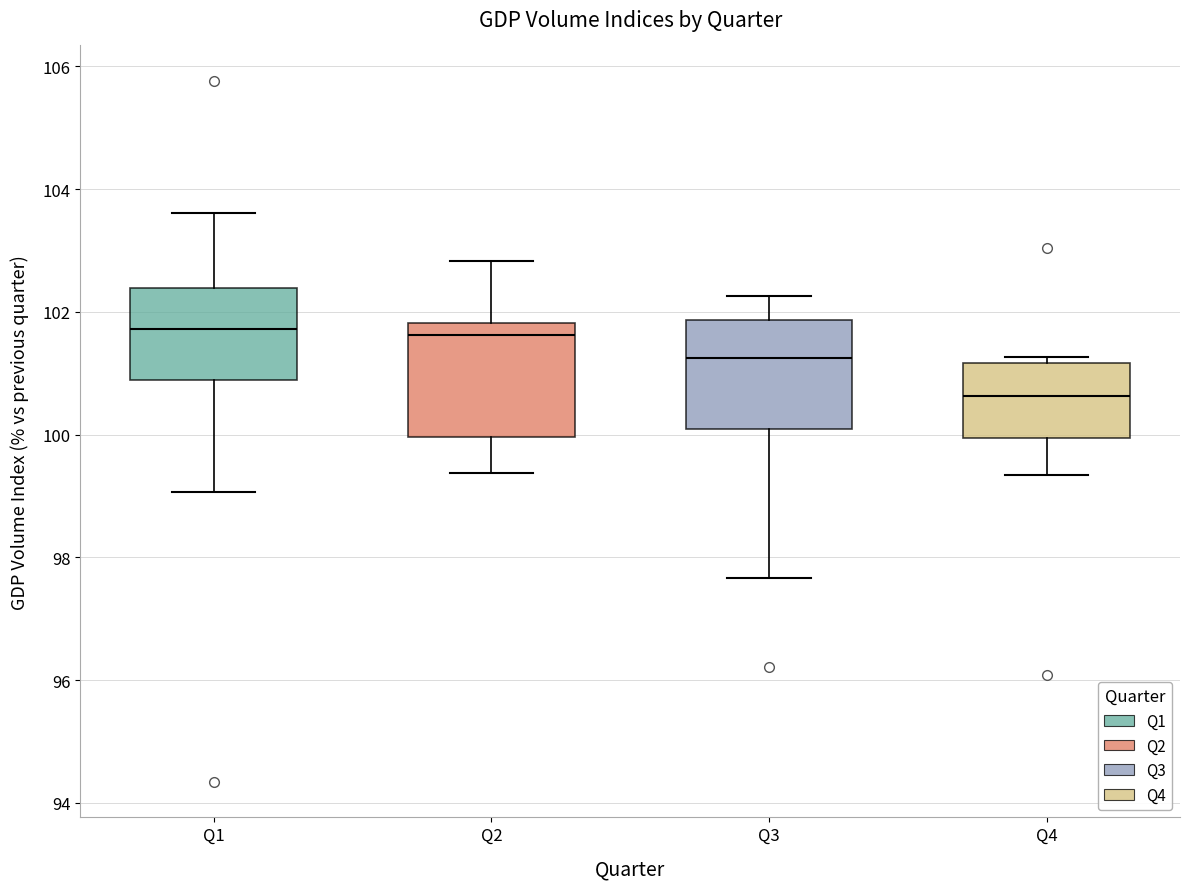

Reading left to right, transcribe this box plot: for each box, give where its median line is, the range the box spans, and where its two whiskers end, as read against the y-axis. The values are not printed on the chart, so give them approximately, as read against the axis.

Q1: median 101.8, box 100.8 to 102.4, whiskers 99.0 to 103.6
Q2: median 101.6, box 100.0 to 101.8, whiskers 99.4 to 102.8
Q3: median 101.2, box 100.0 to 101.8, whiskers 97.6 to 102.2
Q4: median 100.6, box 100.0 to 101.2, whiskers 99.4 to 101.2 (just above the box's upper edge)